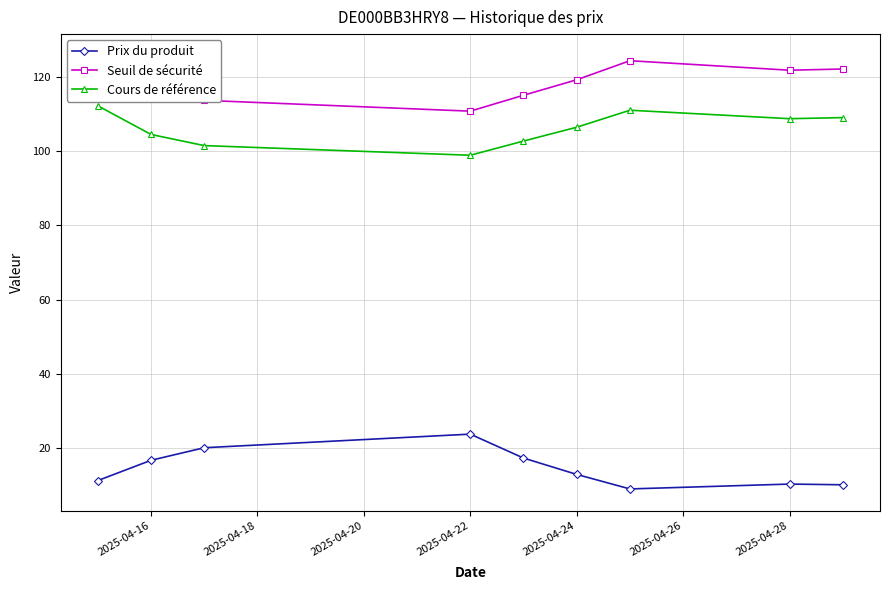

What is the sum of all Prix du produit values?

132.3